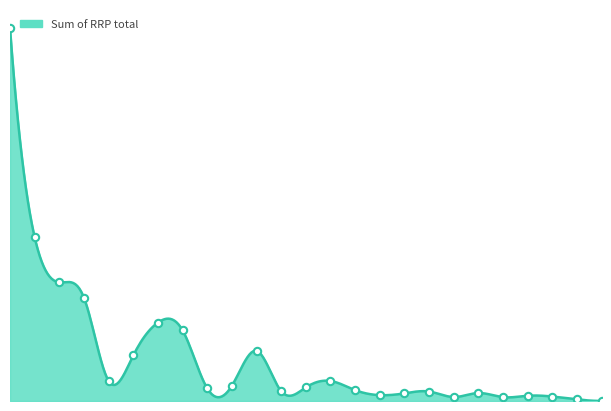

What is the ratio of the value at Reebok CLASSICS FTW MEN to the value at Reebok CLASSICS CORE FTW KIDS?

5.2